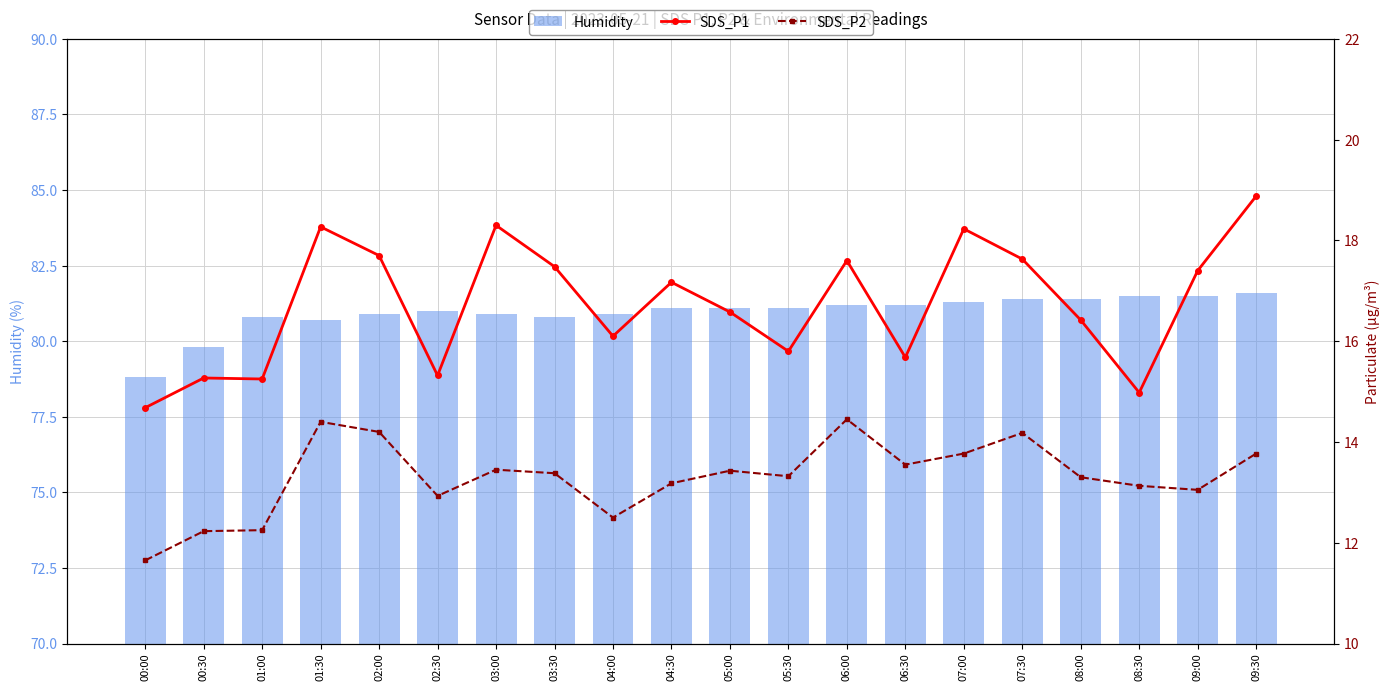

What are all the series names shown in the legend?

Humidity, SDS_P1, SDS_P2